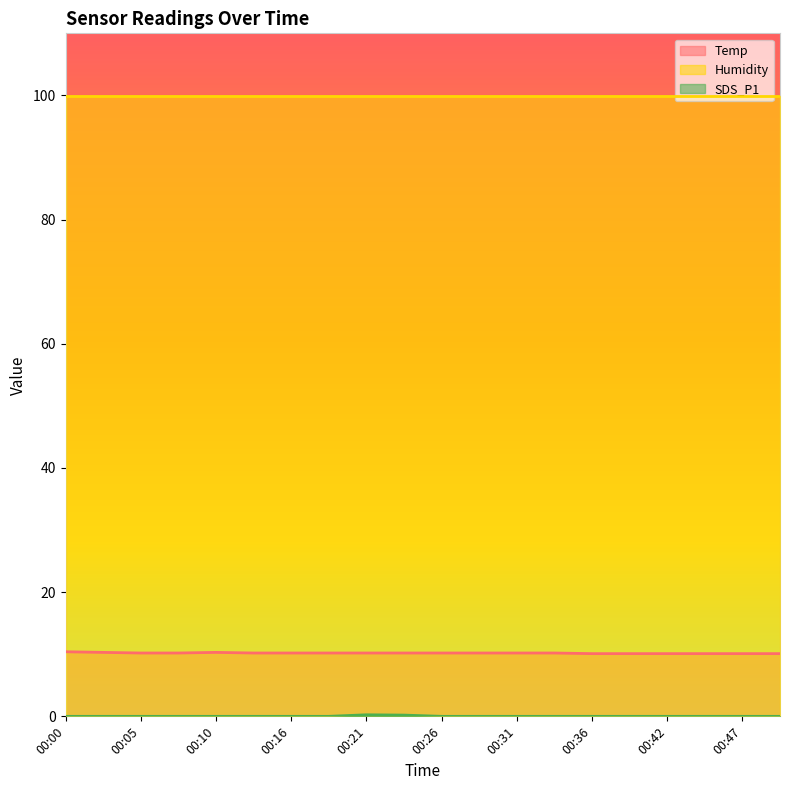

What is the difference between the maximum and minimum values in the Temp series?

0.3